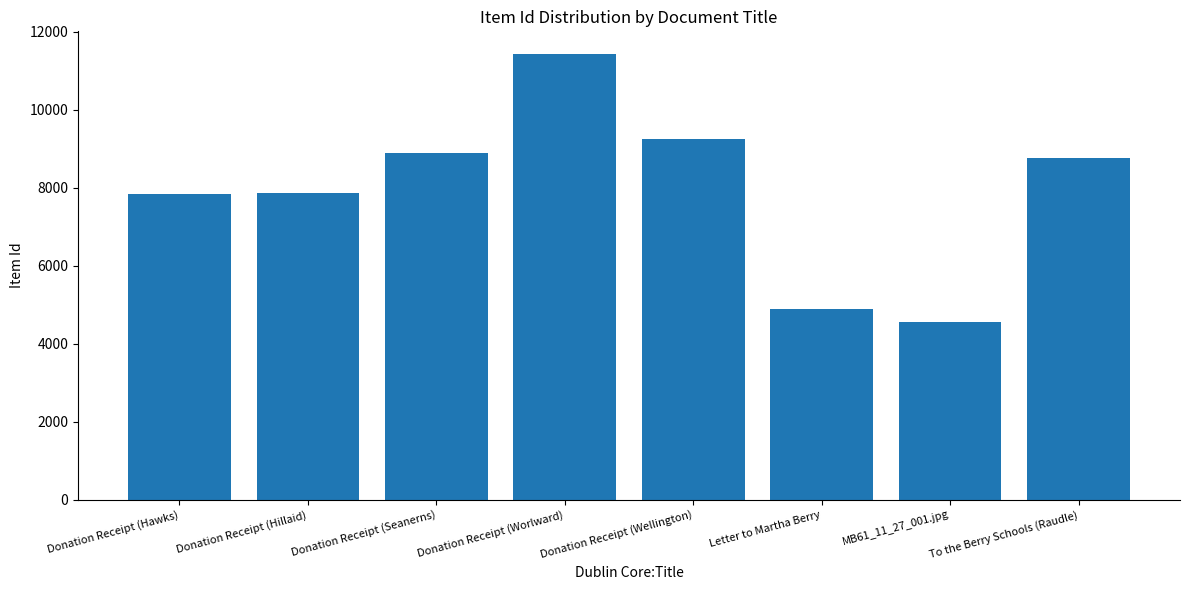

What is the greatest value displayed?

11436